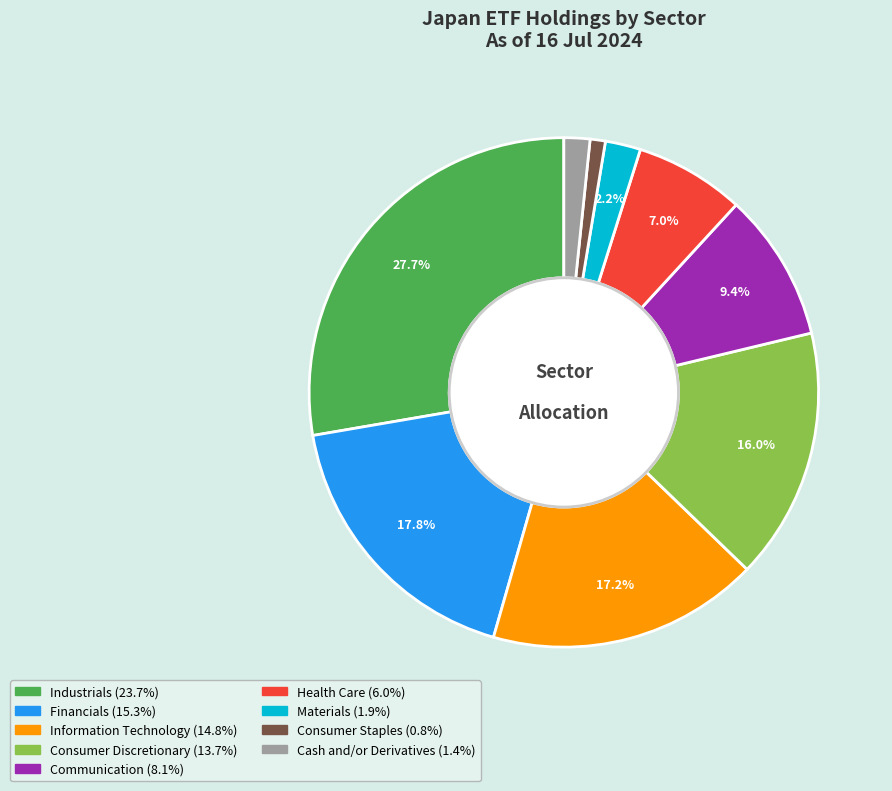

Rank the categories by value from lowest to highest.

Consumer Staples, Cash and/or Derivatives, Materials, Health Care, Communication, Consumer Discretionary, Information Technology, Financials, Industrials